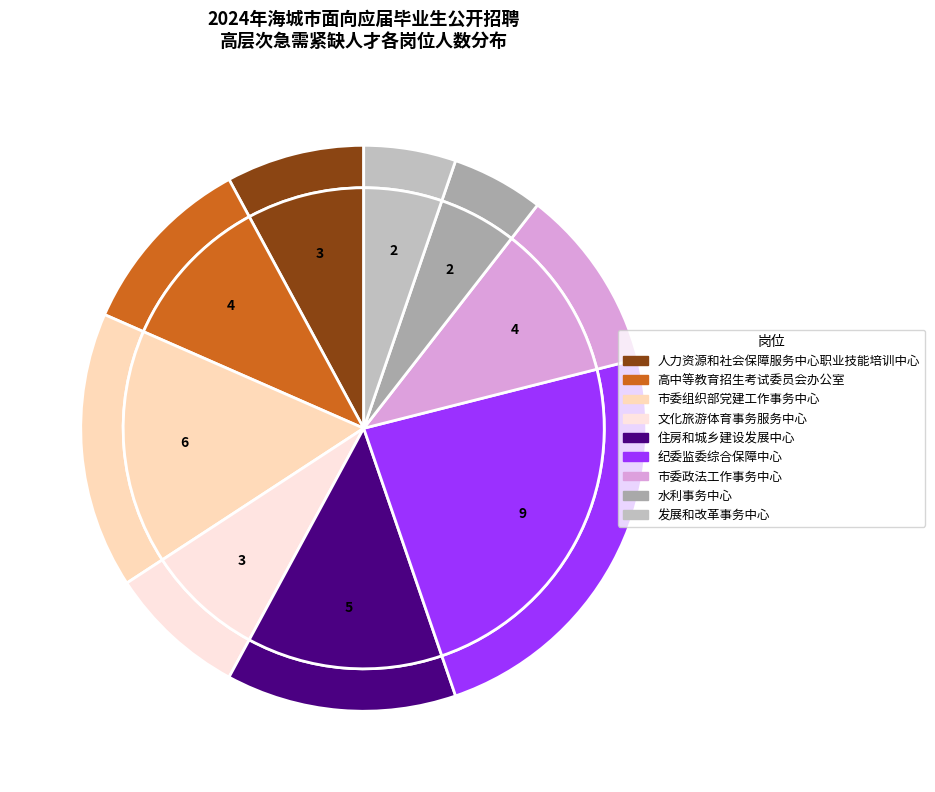

Is 市委政法工作事务中心 the majority of the pie?

No